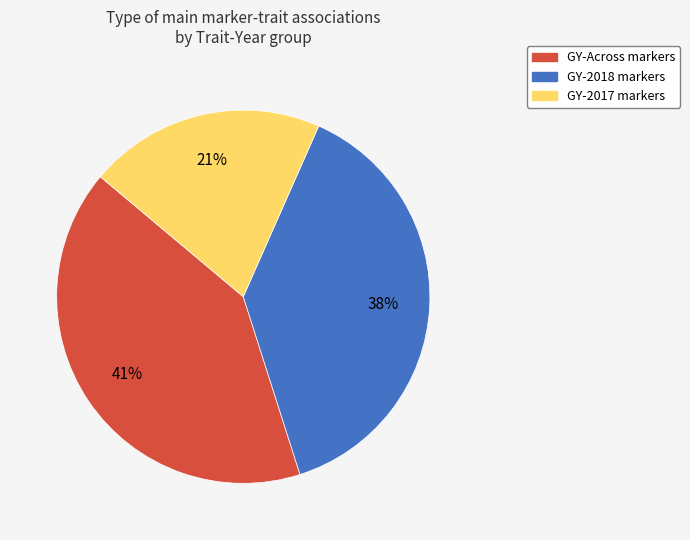

To the nearest percent, what is the average slice percentage?

33%